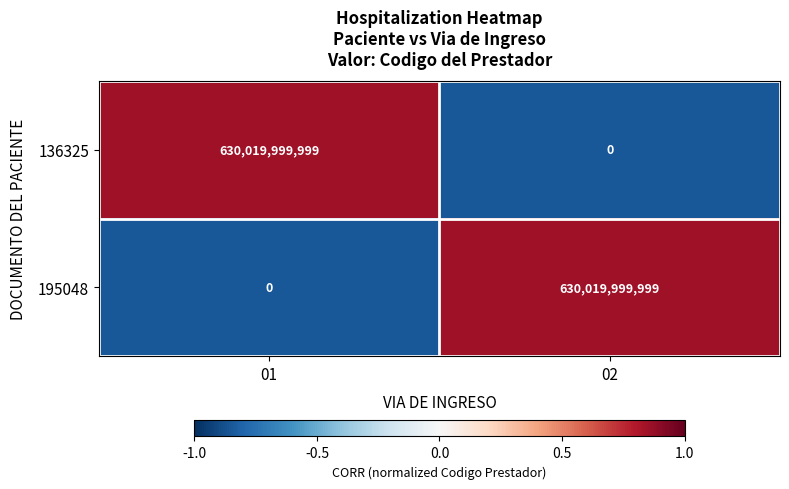

At 02, list the series in order from smallest to largest.

136325, 195048